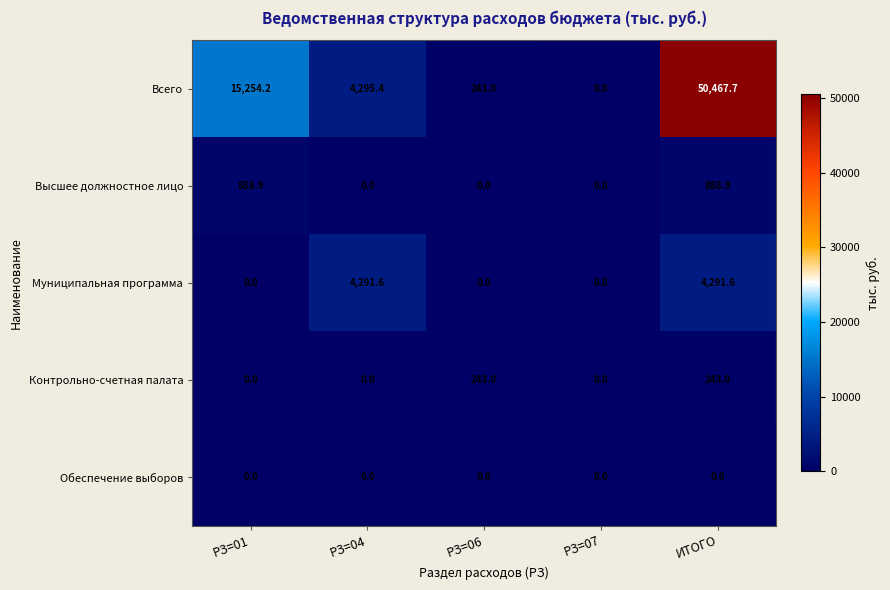

What is the total value across all series at РЗ=01?

16143.1